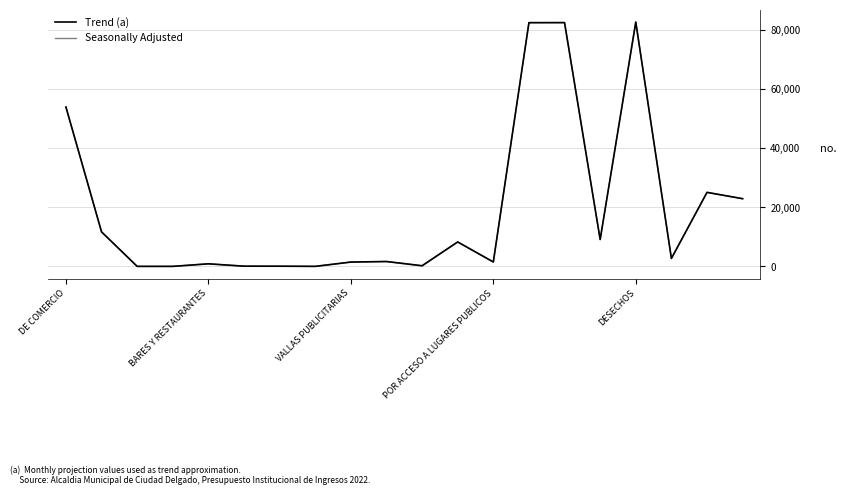

What is the highest value of the Trend (a) series?

82777.2